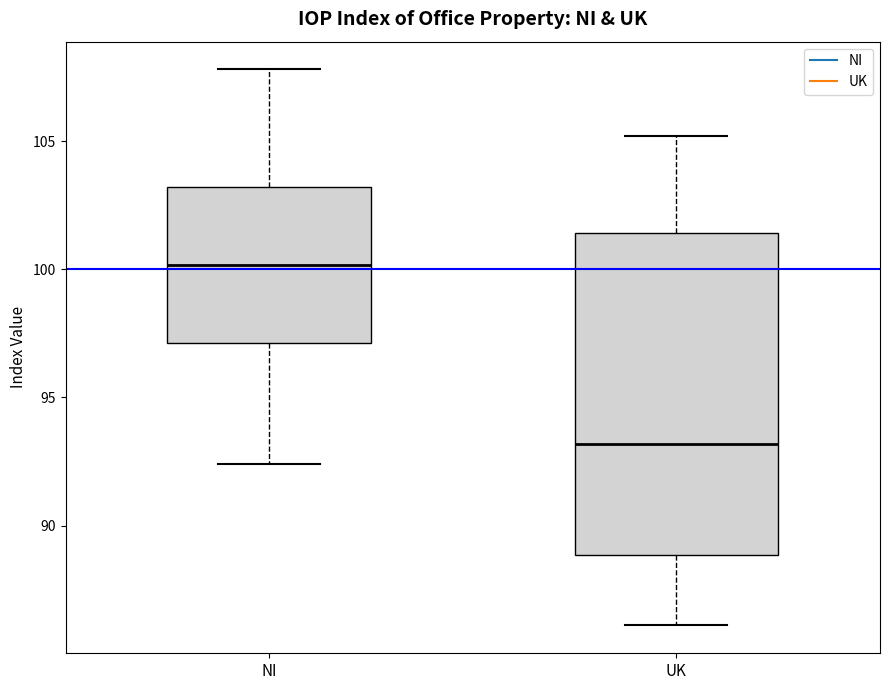

Which box's median line is the highest?

NI